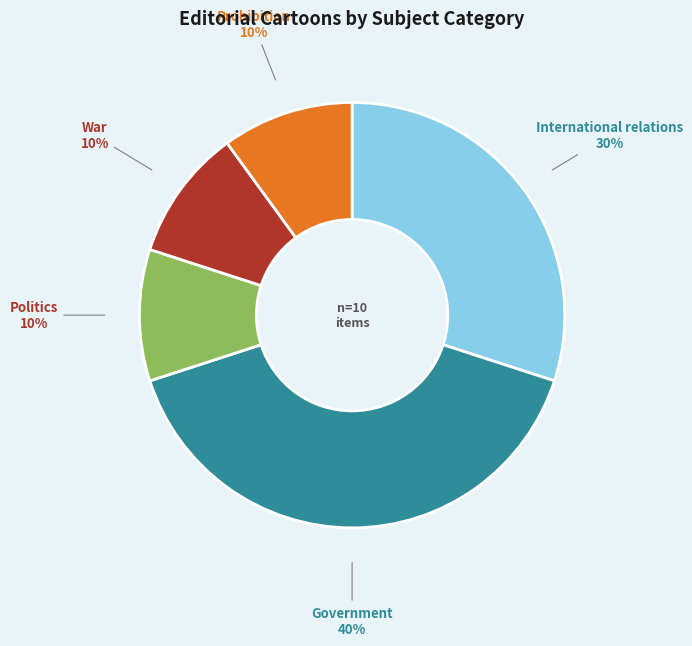

True or false: Government accounts for 40% of the total.

True